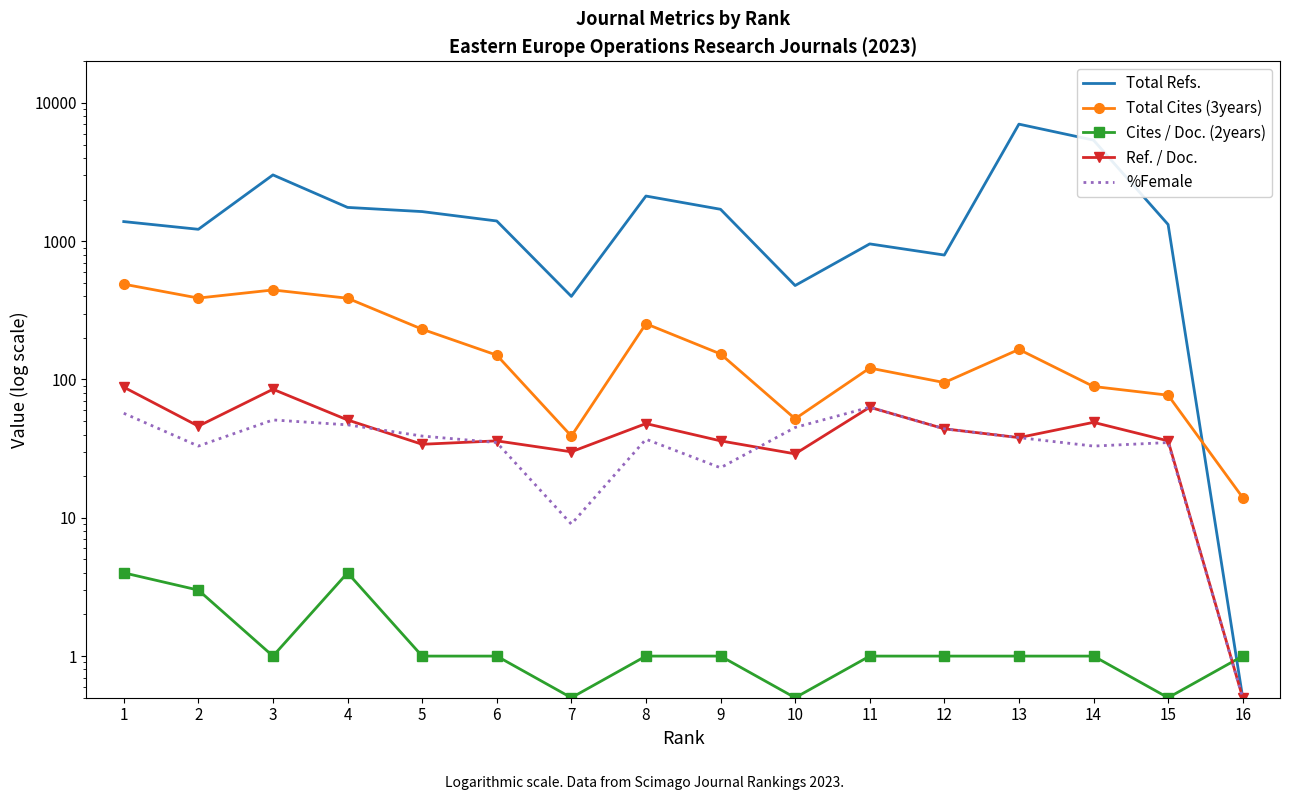

Rank the series at 12 from highest to lowest value.

Total Refs., Total Cites (3years), Ref. / Doc., %Female, Cites / Doc. (2years)